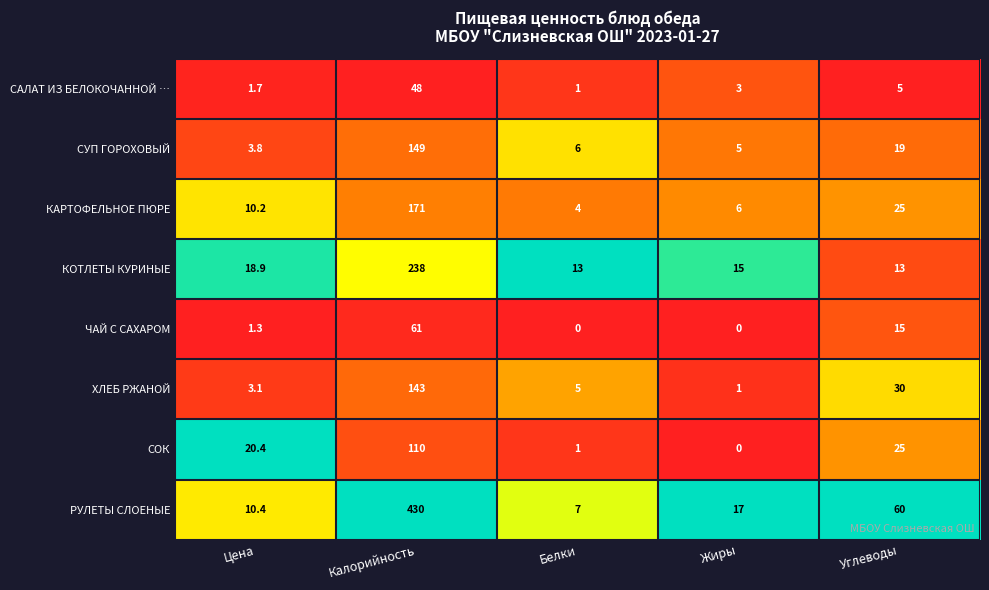

How many categories are shown in the chart?

5